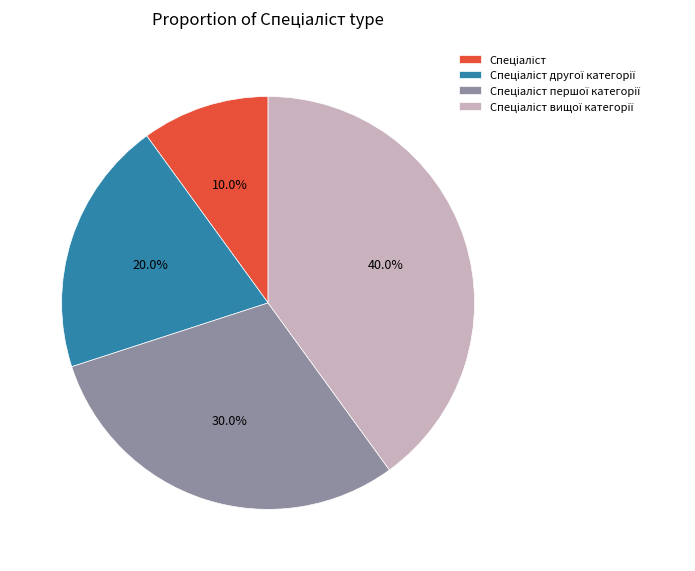

Does any single category account for the majority?

No